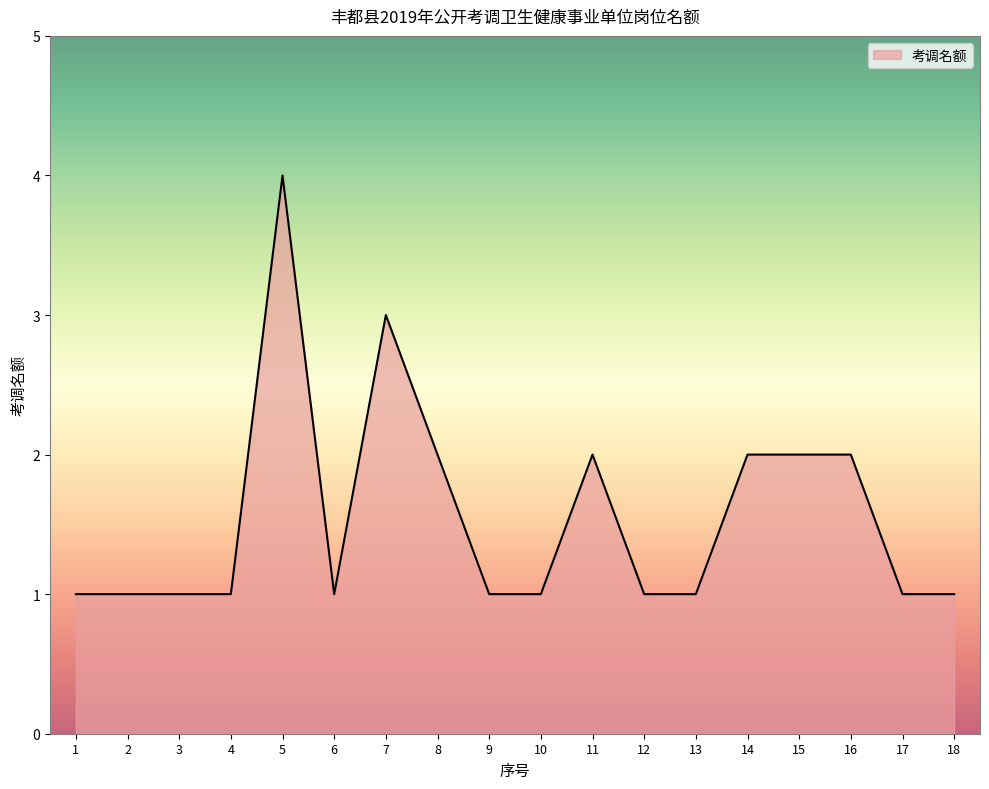

True or false: the data shows 1 at 13.

True